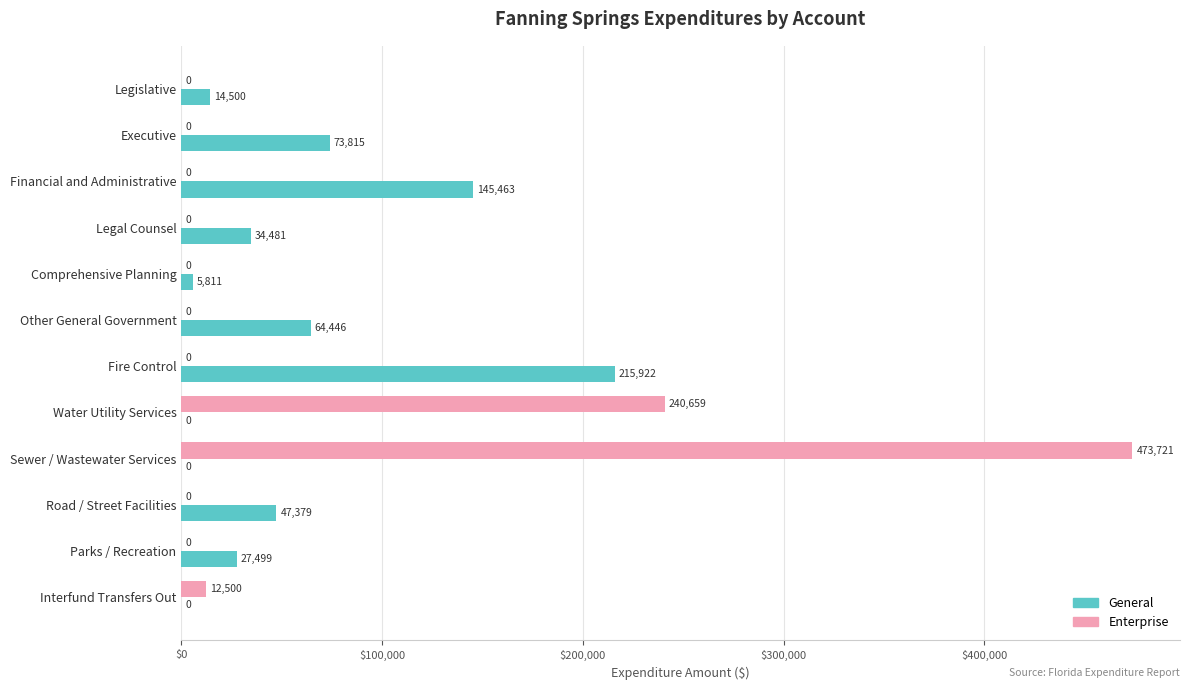

How many categories are shown in the chart?

12